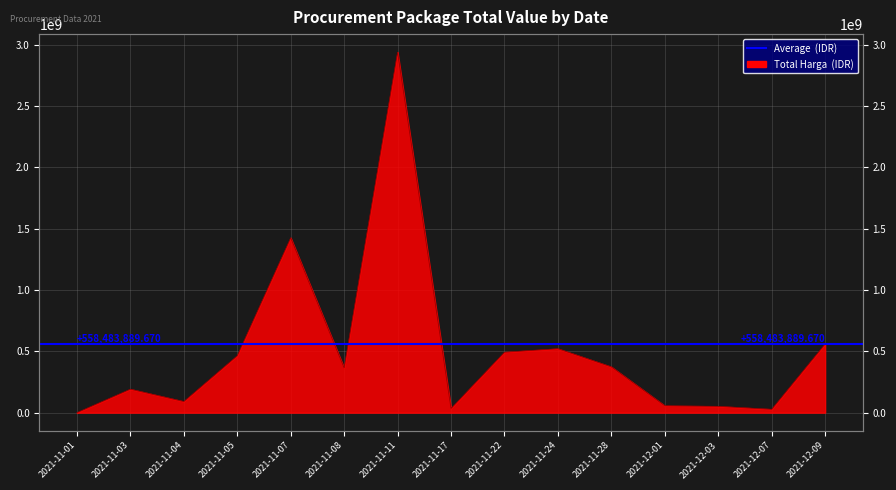

At which label is the value closest to 1469844020?

2021-11-07